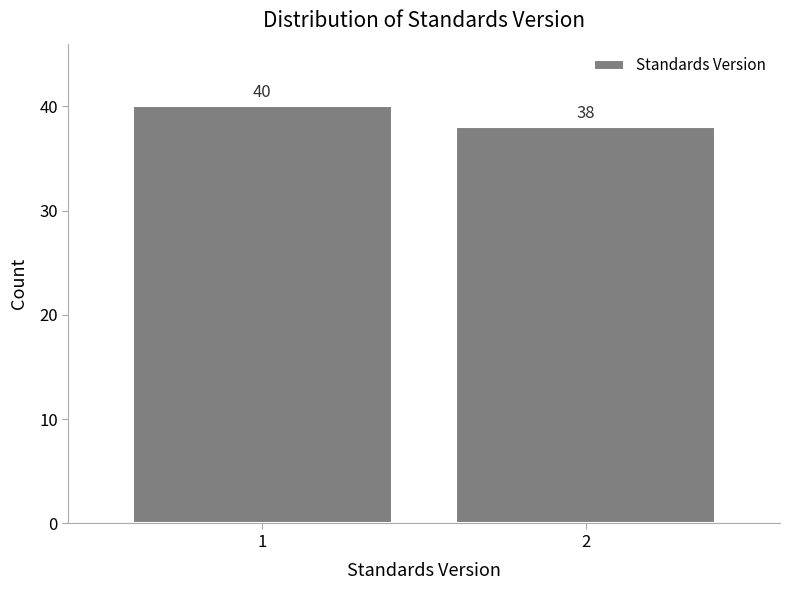

Reading left to right, transcribe all the data shown in this chart.

1=40	2=38